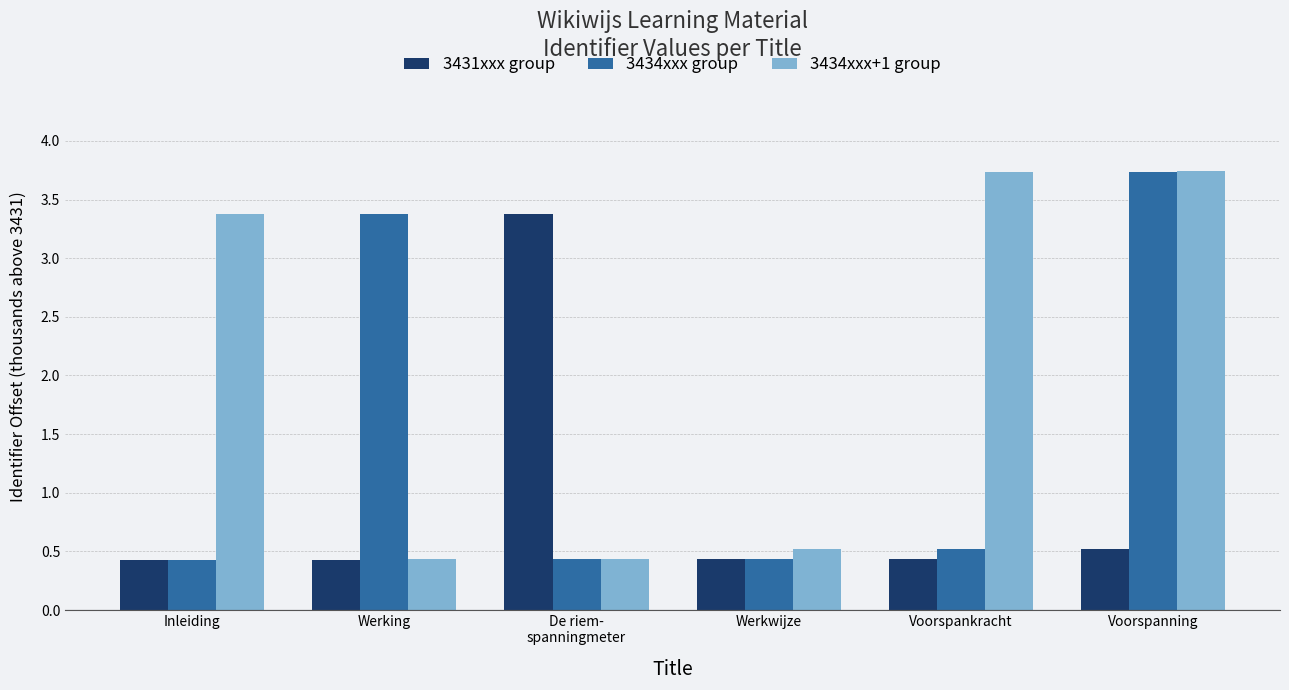

Reading right to left, extract all data points from this chart.

3431xxx group: 0.5	0.4	0.4	3.4	0.4	0.4
3434xxx group: 3.7	0.5	0.4	0.4	3.4	0.4
3434xxx+1 group: 3.7	3.7	0.5	0.4	0.4	3.4